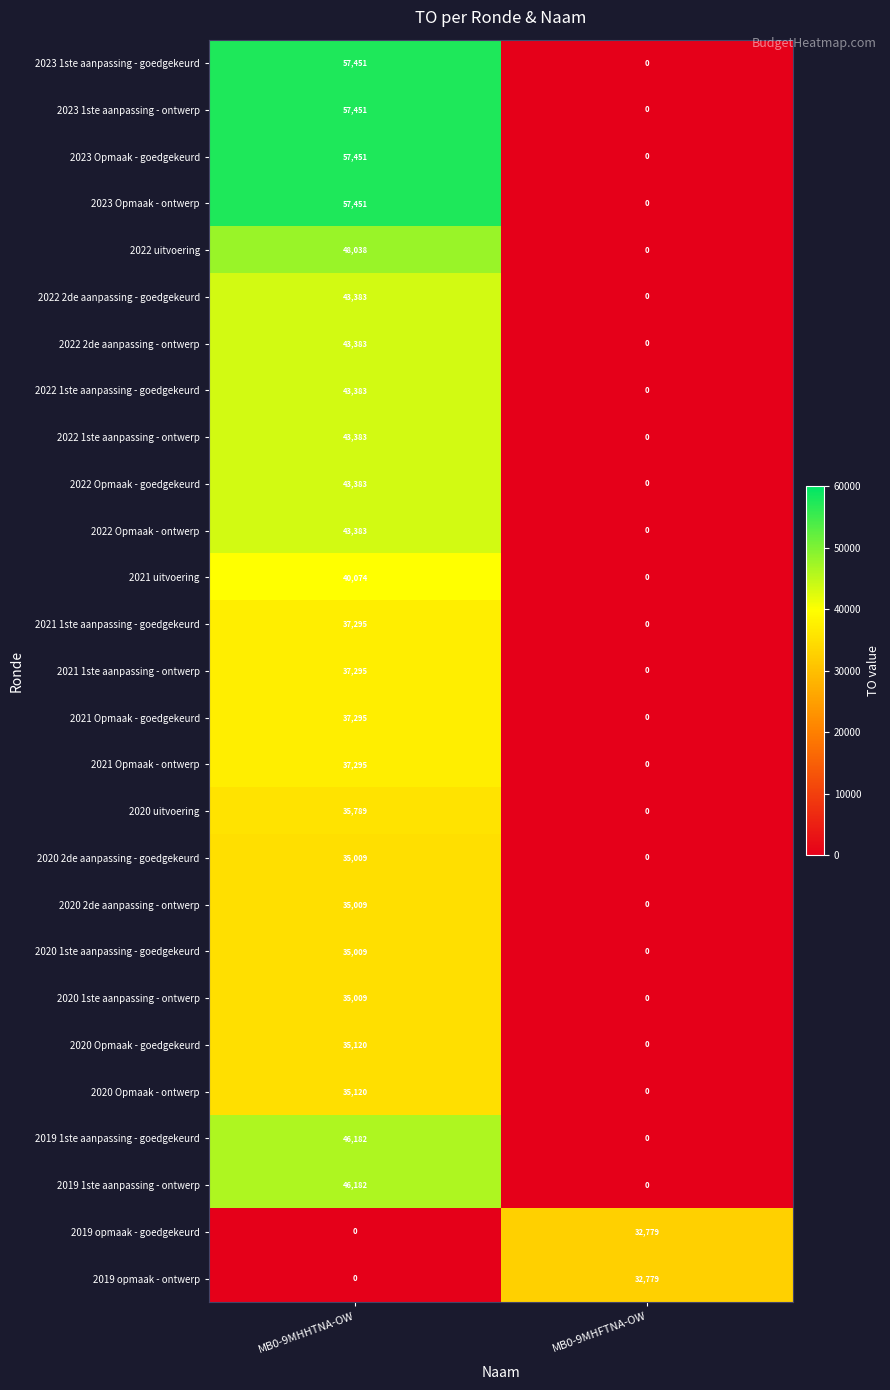

True or false: 2022 1ste aanpassing - ontwerp has a value of 12417 at MB0-9MHHTNA-OW.

False